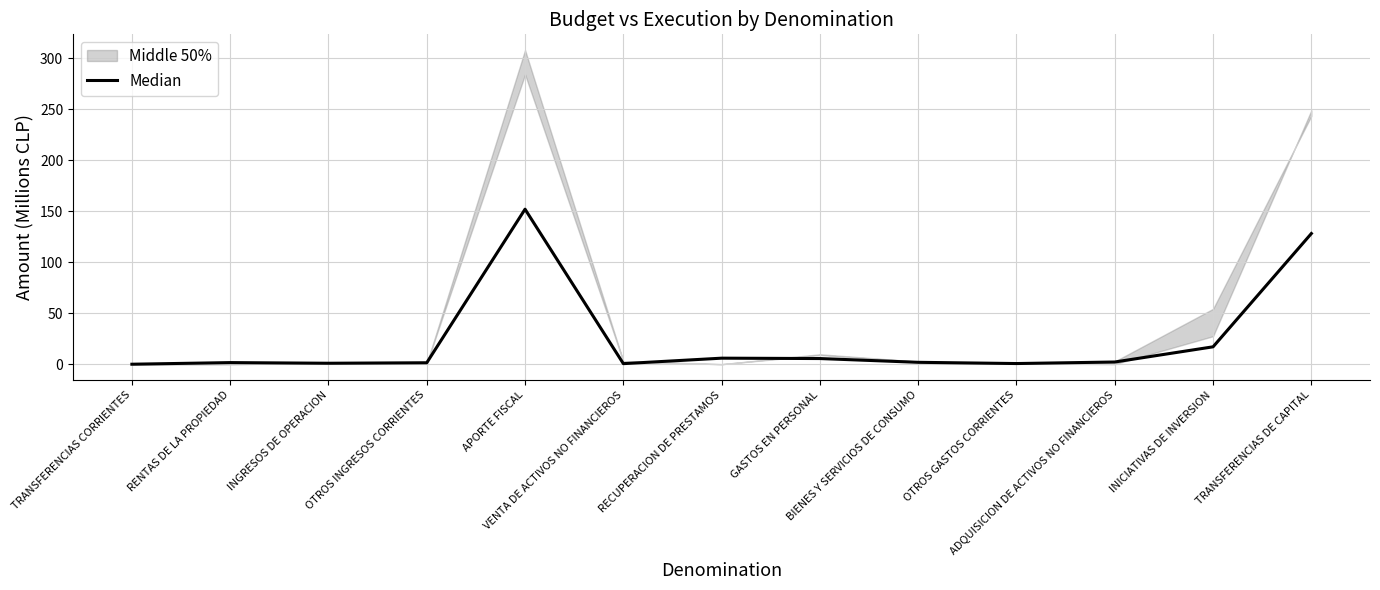

What is the label of the 10th point from the right?

OTROS INGRESOS CORRIENTES